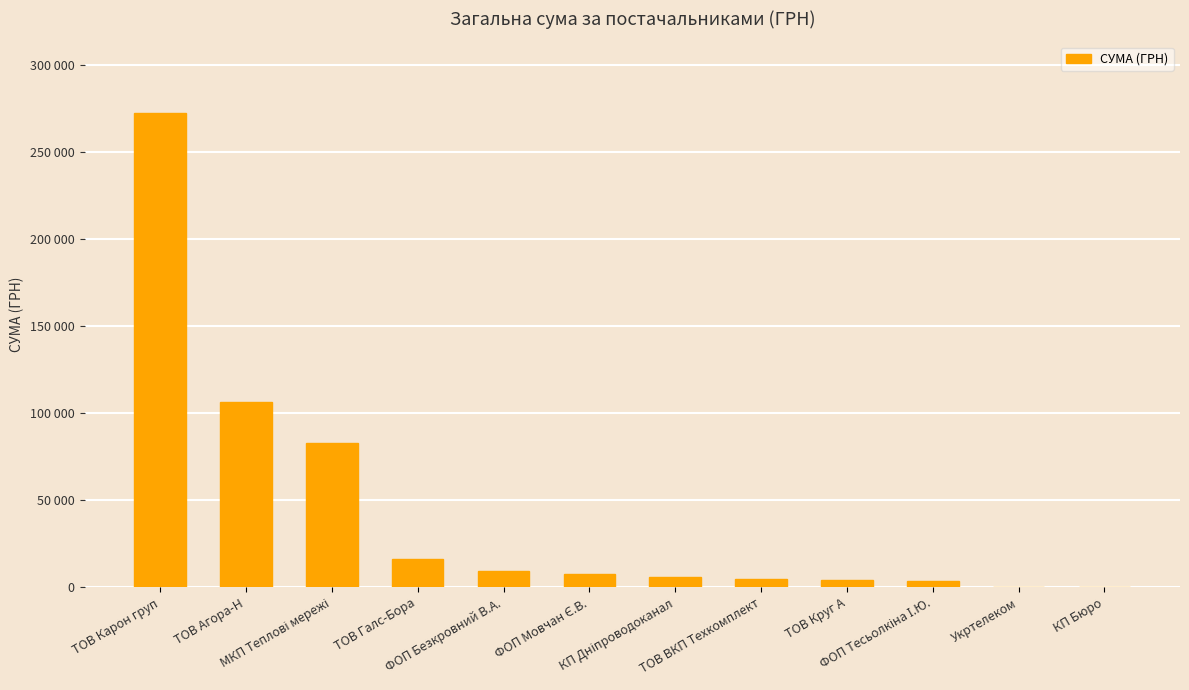

Where is the data nearest to the value 136253?

ТОВ Агора-Н